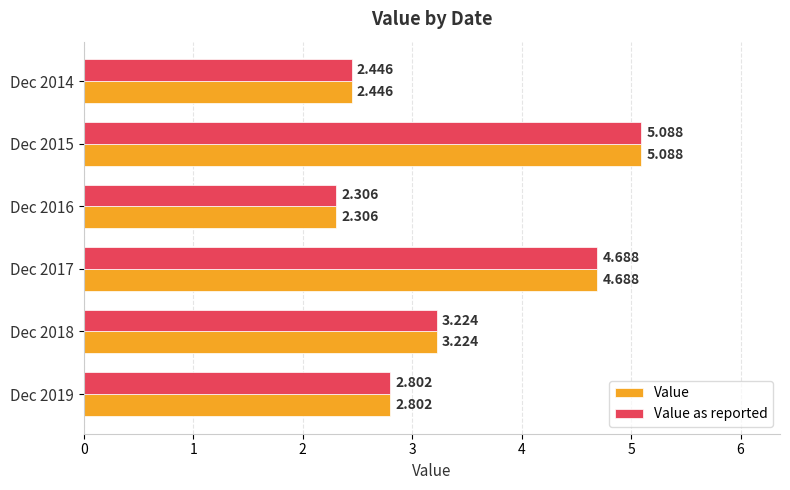

Is the value of Value at Dec 2015 greater than the value of Value as reported at Dec 2014?

Yes